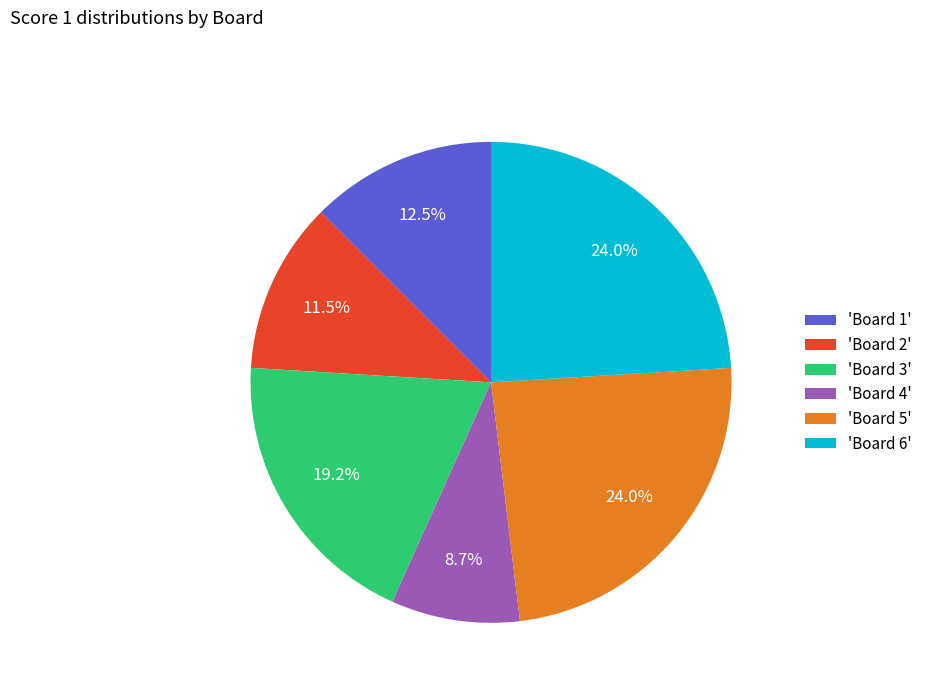

Which slice is the smallest?

'Board 4'